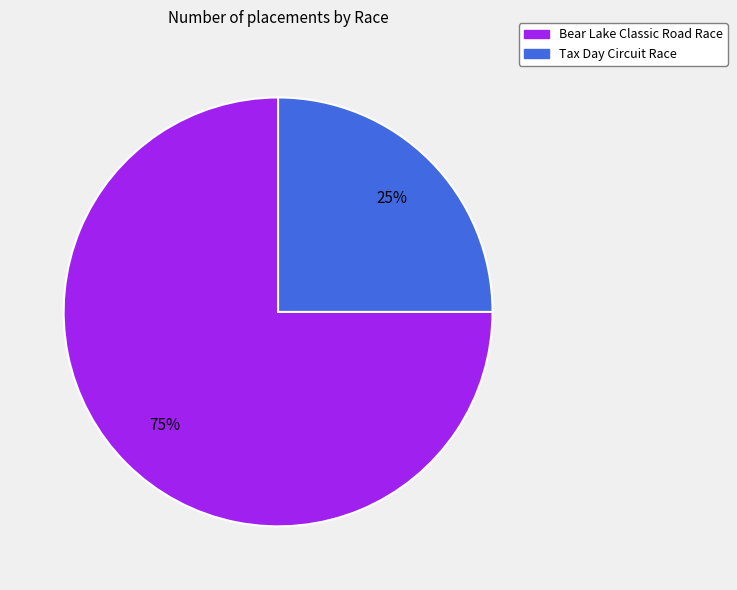

Combined, do Tax Day Circuit Race and Bear Lake Classic Road Race account for over 50%?

Yes